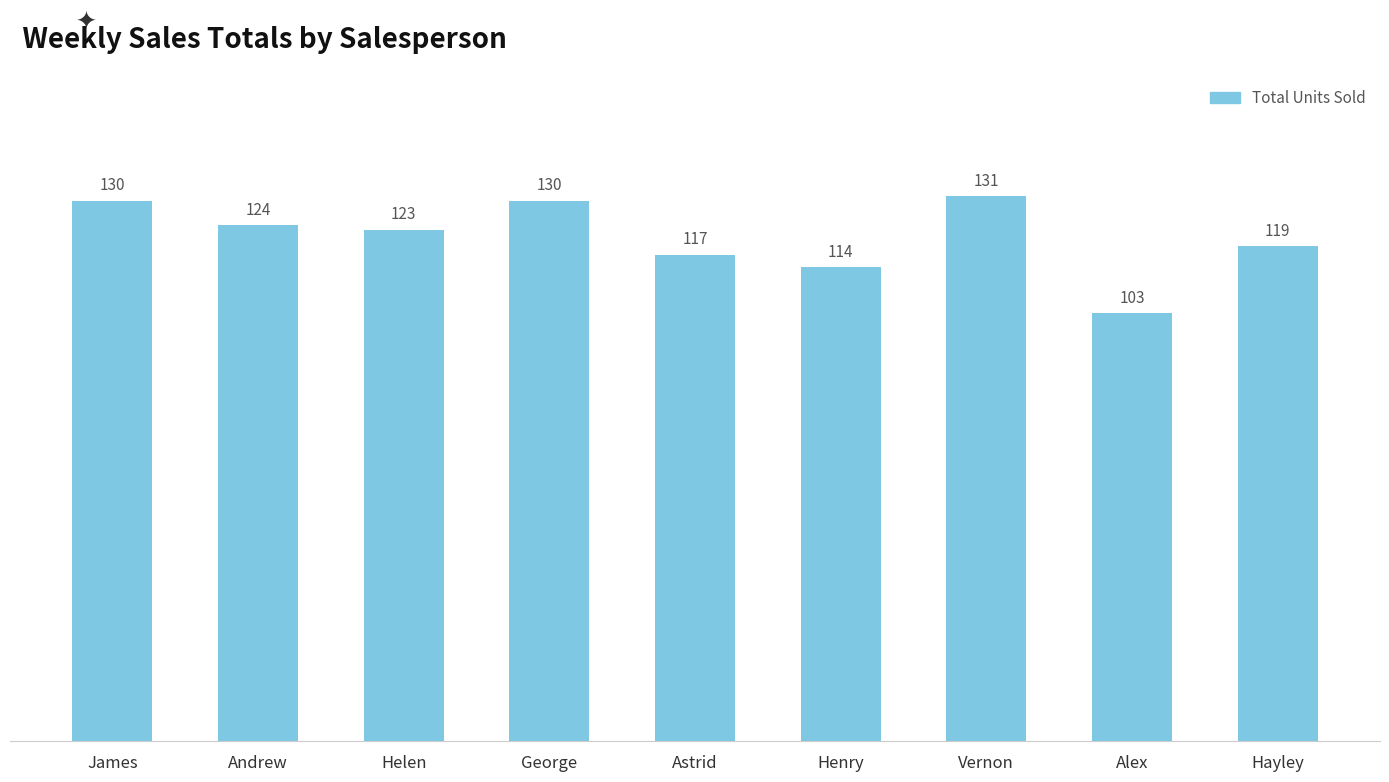

Reading left to right, list all the values displayed in this chart.

130	124	123	130	117	114	131	103	119